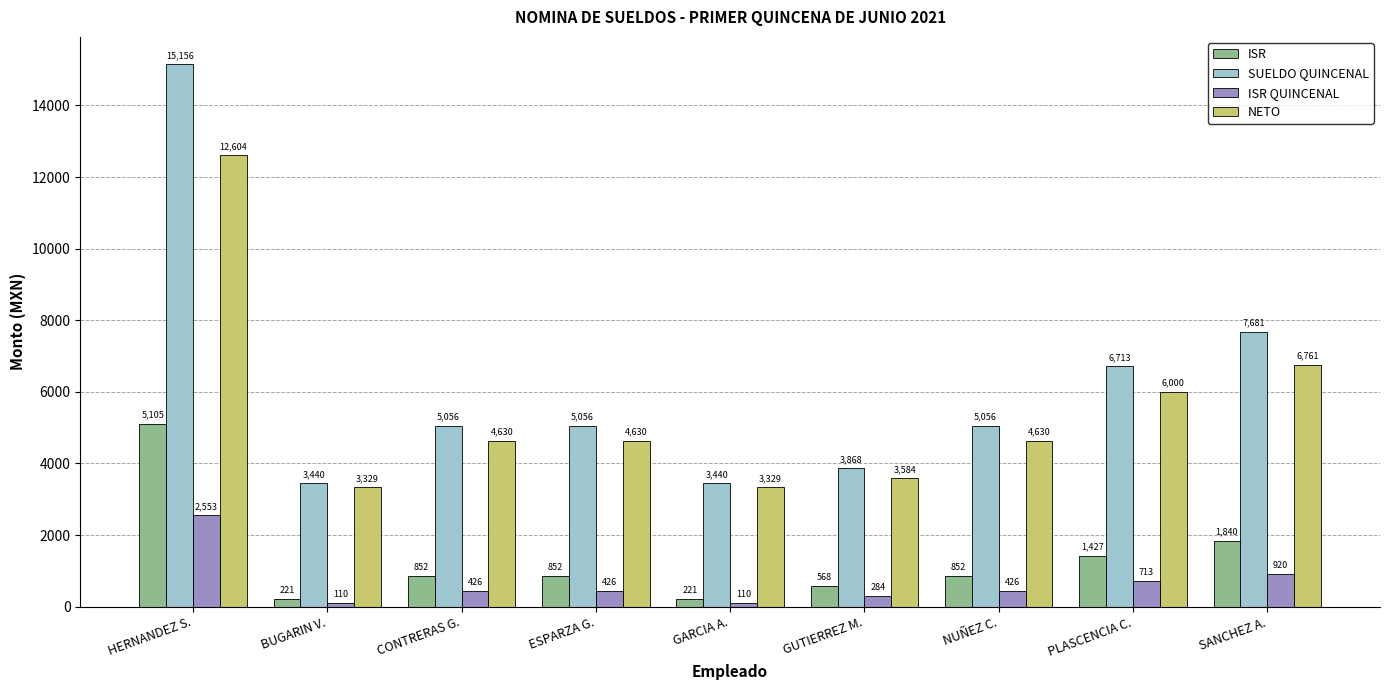

At which category is the sum across all series the highest?

HERNANDEZ S.